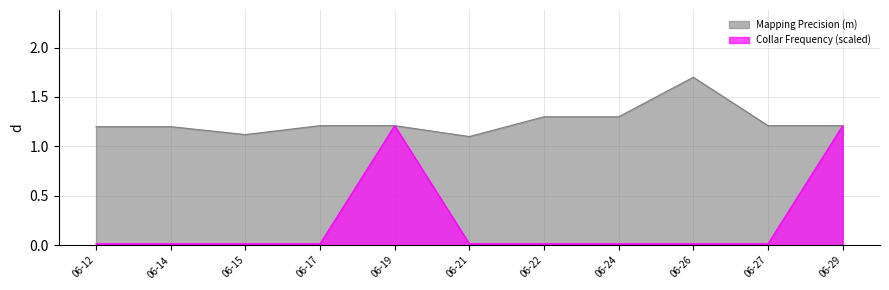

Does the chart have visible grid lines?

Yes